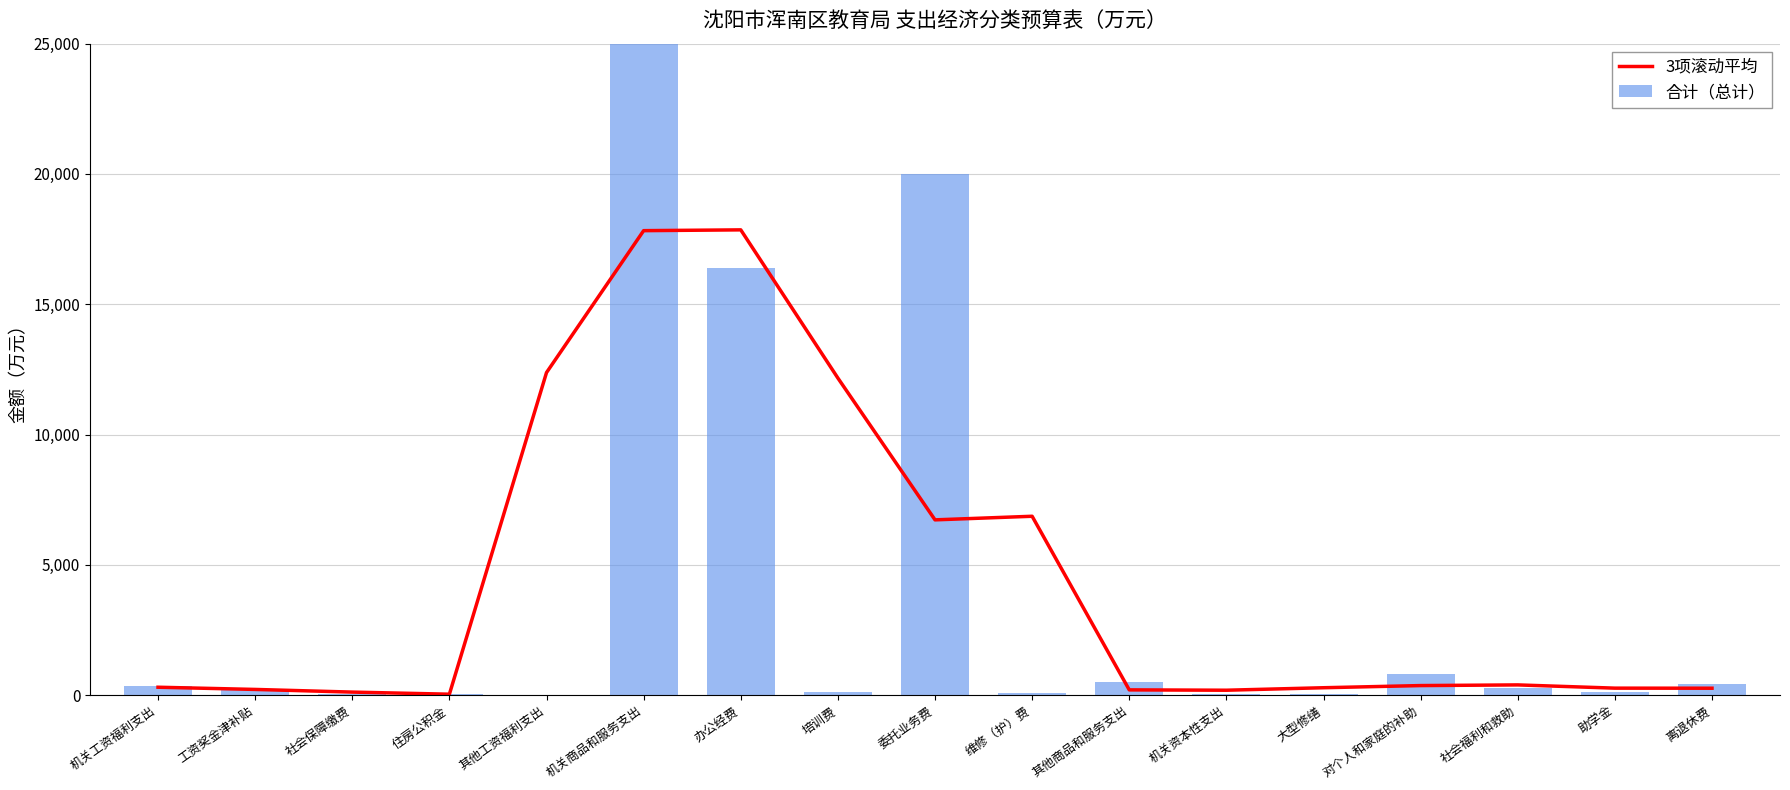

At which label is 3项滚动平均 closest to 8944?

维修（护）费